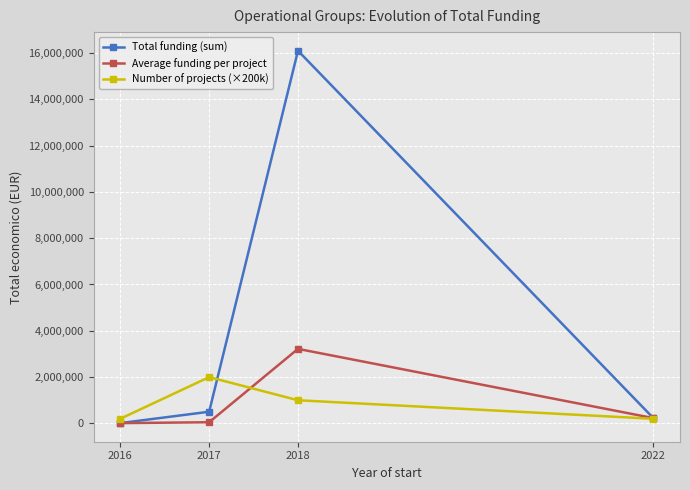

Which series has the largest total across all categories?

Total funding (sum)